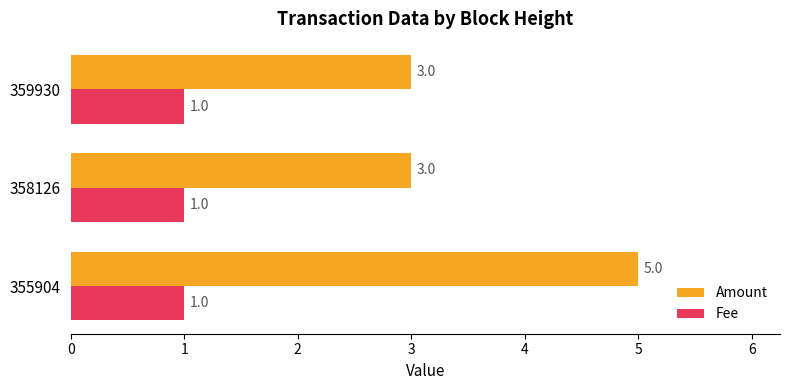

How many data points does each series have?

3